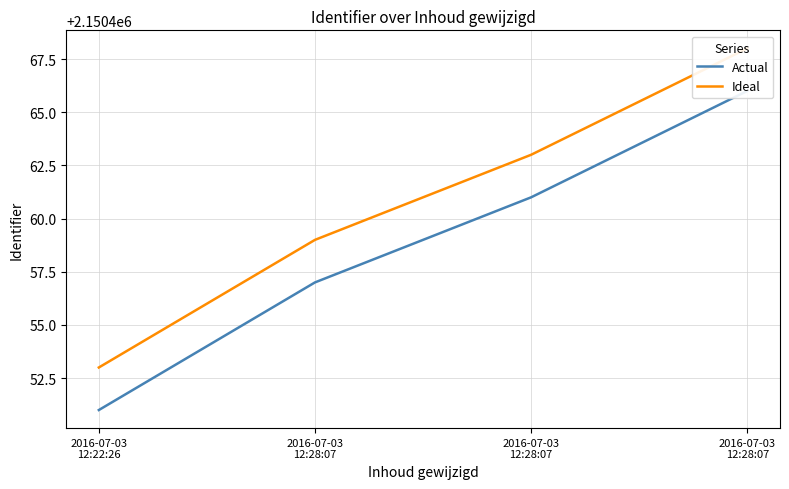

Which label corresponds to the smallest value in the chart?

2016-07-03
12:22:26